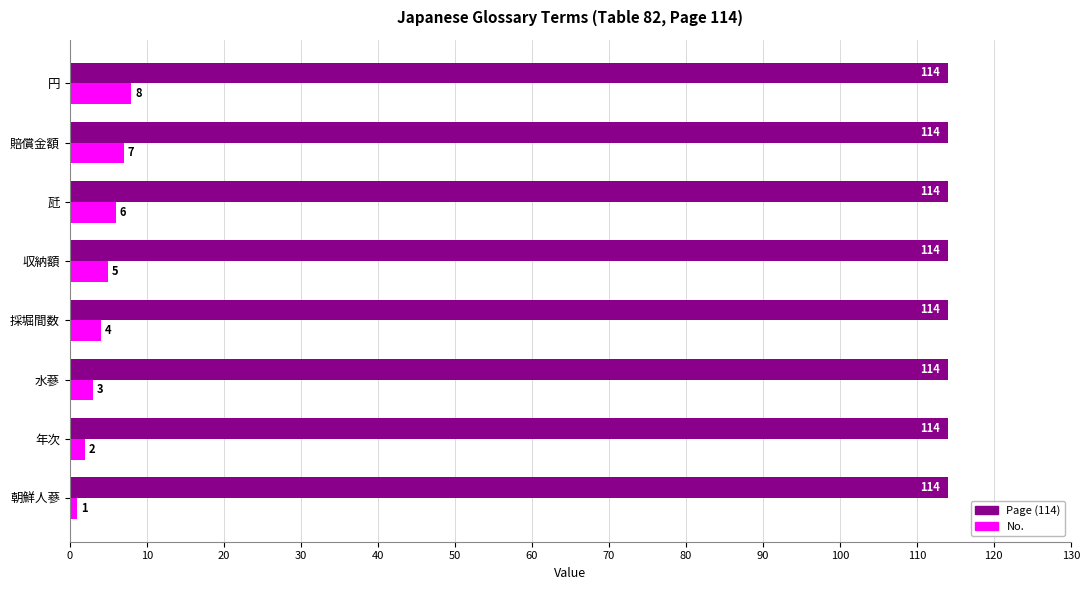

What is the total value across all series at 円?

122